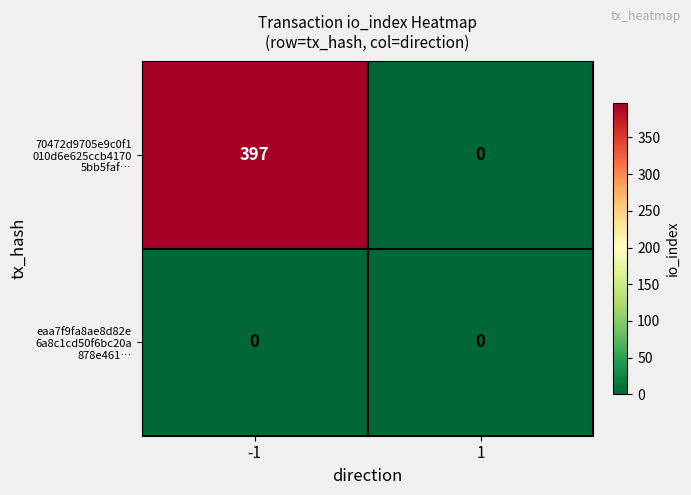

What is the spread (max minus min) of values at -1?

397